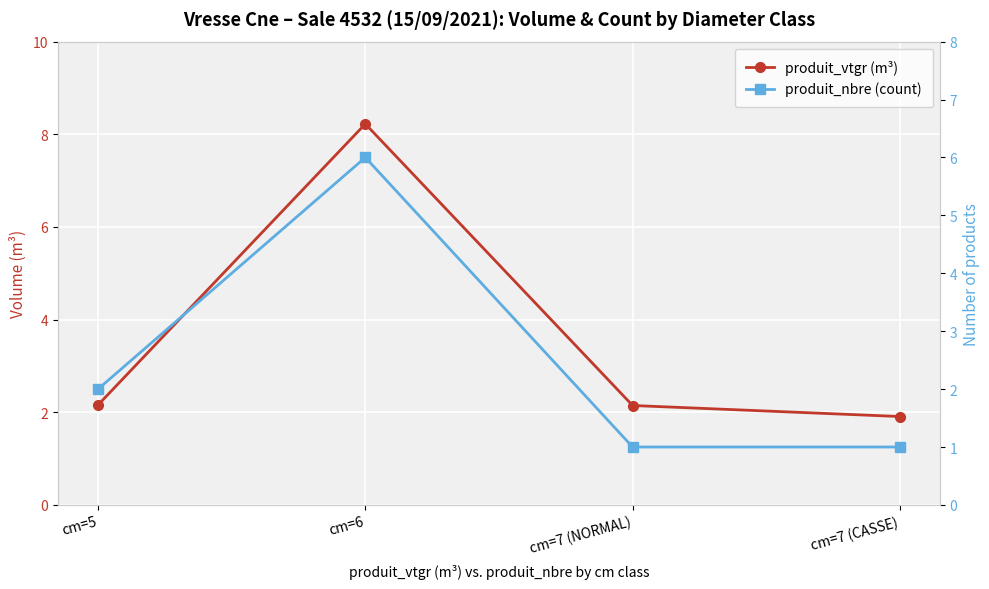

Which series has the largest total across all categories?

produit_vtgr (m³)